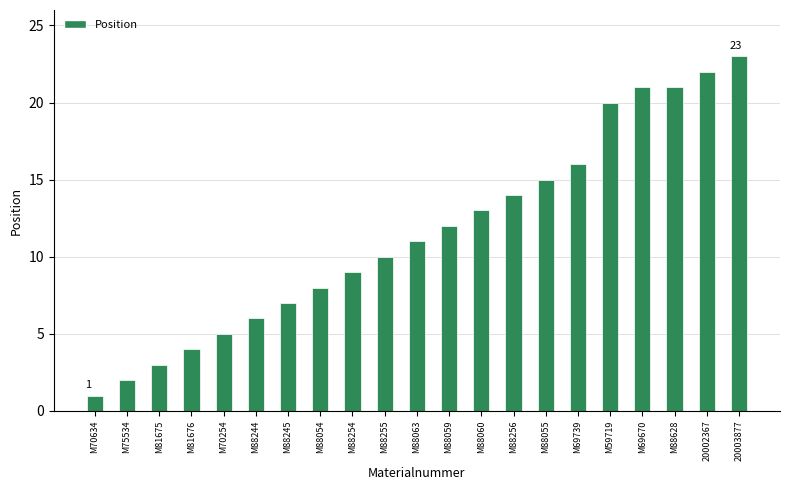

At which category does the chart reach its minimum across all series?

M70634